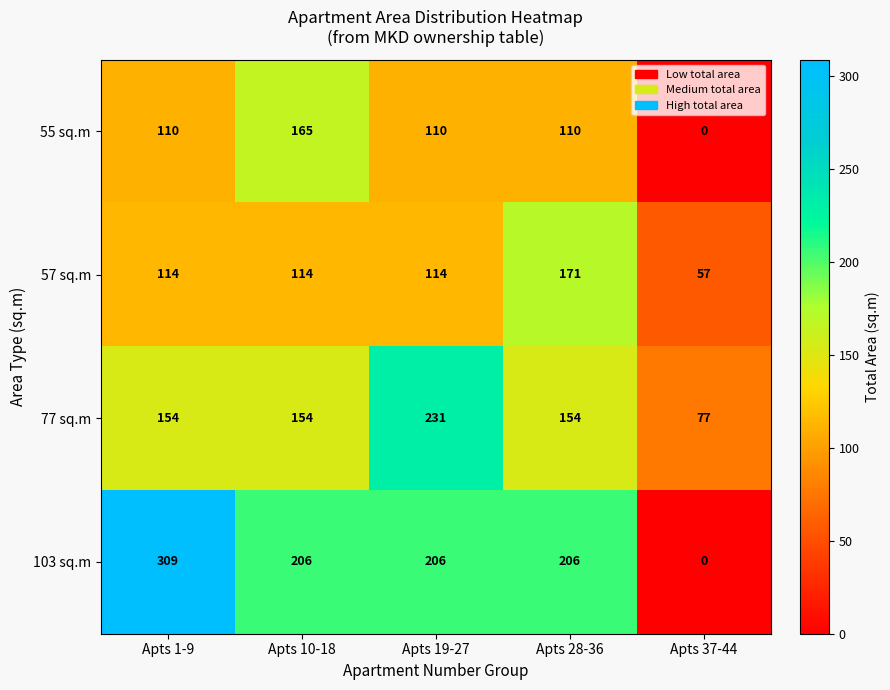

At how many categories does at least one series exceed 26?

5